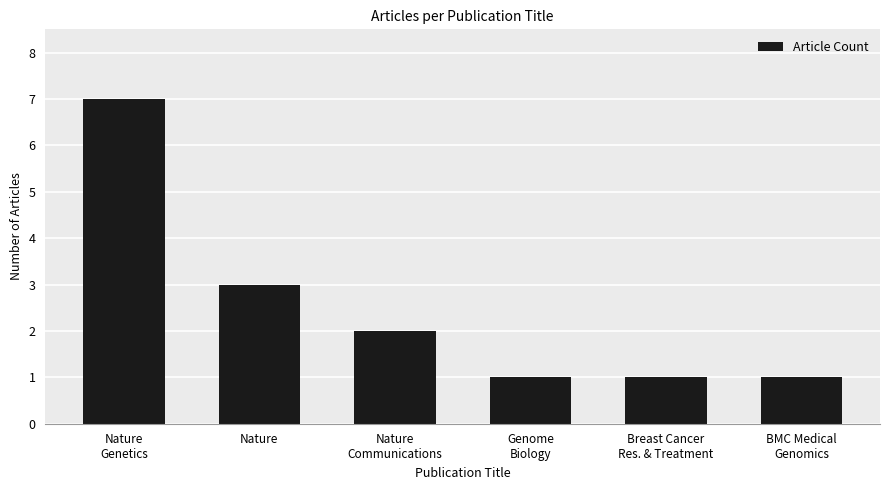

What is the label of the 6th bar from the left?

BMC Medical
Genomics